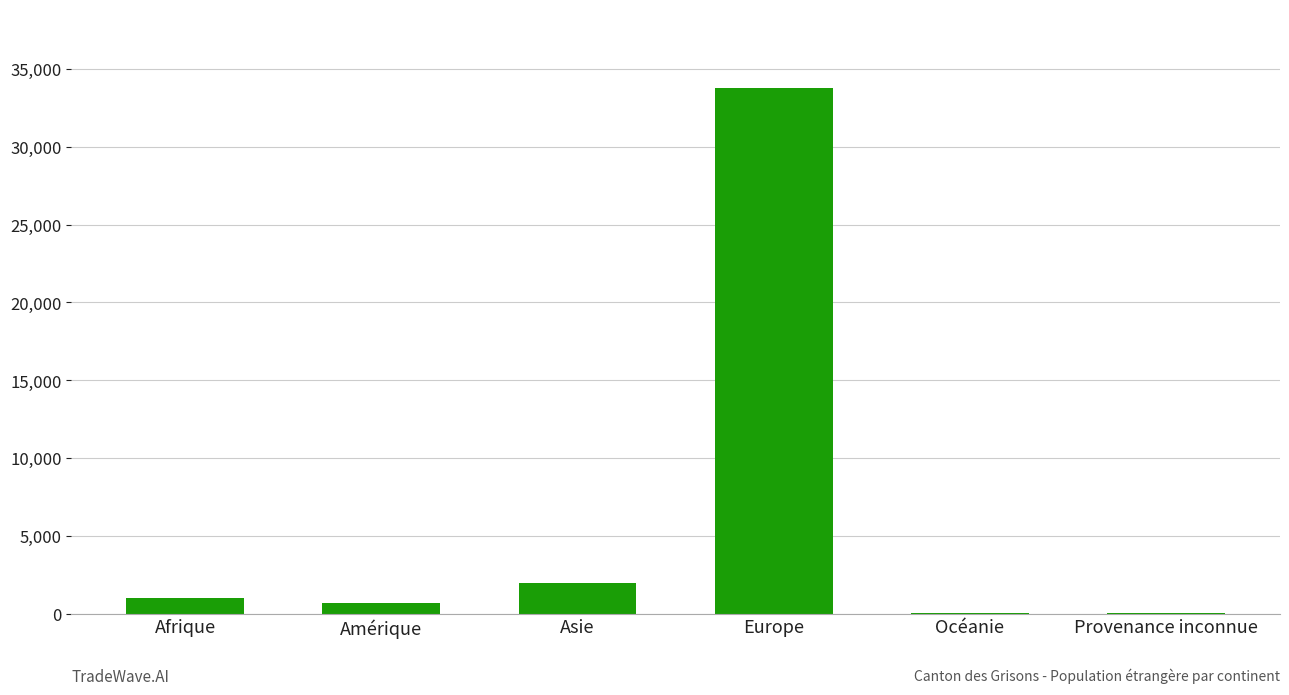

At which category does the chart reach its peak across all series?

Europe